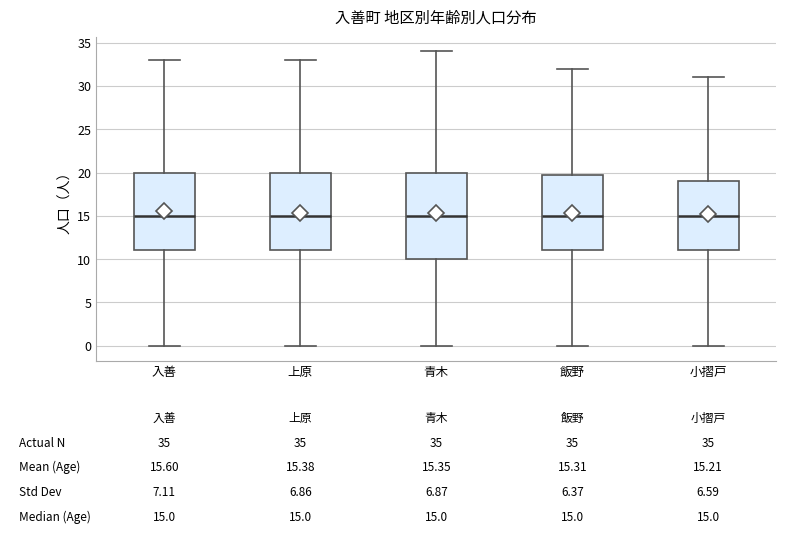

Which box is the tallest, from its lower edge to its upper edge?

青木